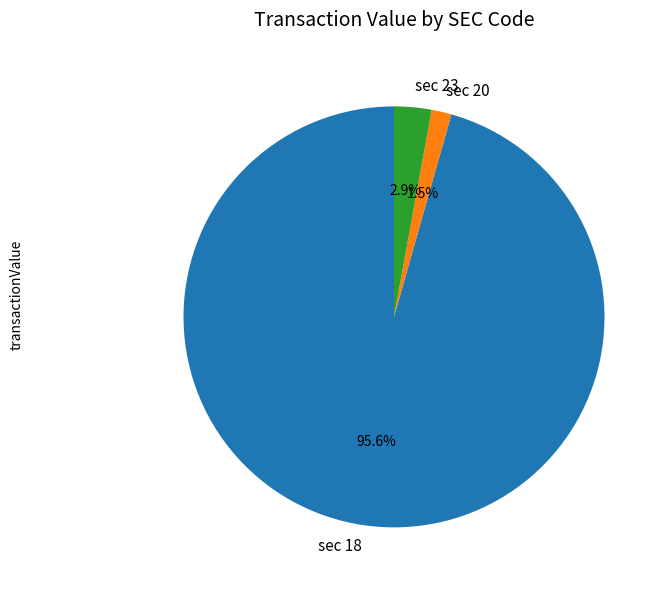

Combined, what portion of the pie is sec 18 and sec 20?

97.1%